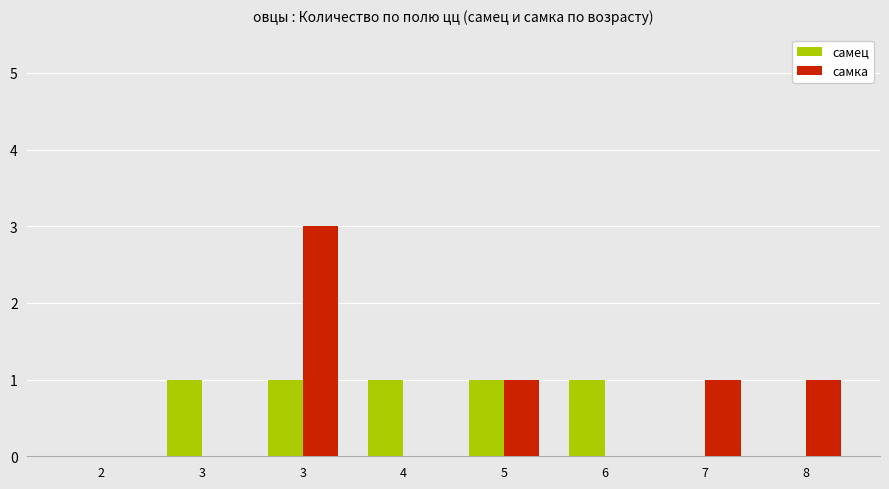

The самка series shows 2 at 2. True or false?

False